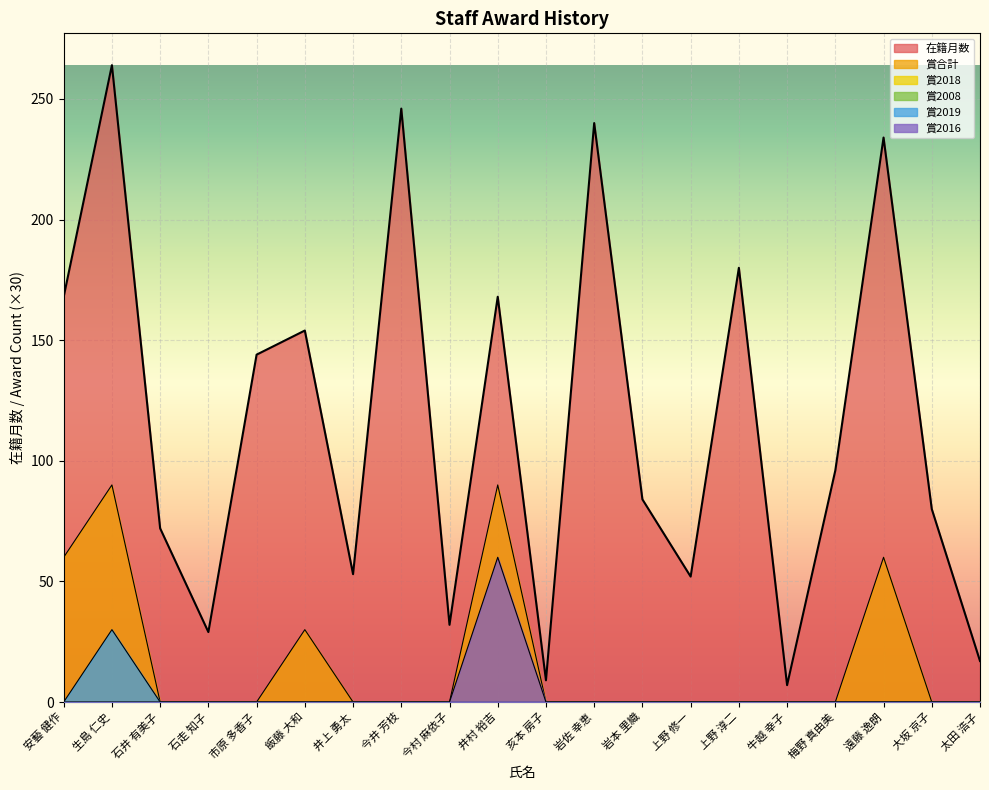

True or false: 賞2016 and 在籍月数 cross at least once.

False